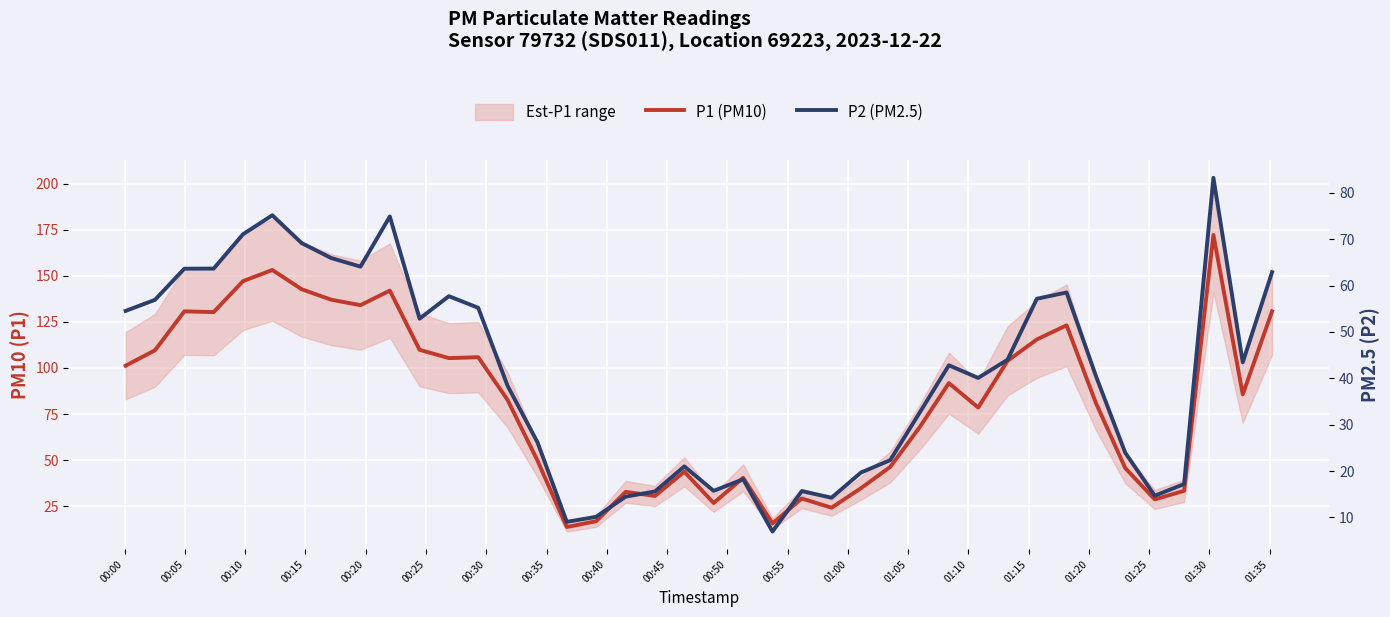

What is the average value of the P1 (PM10) series?

82.4